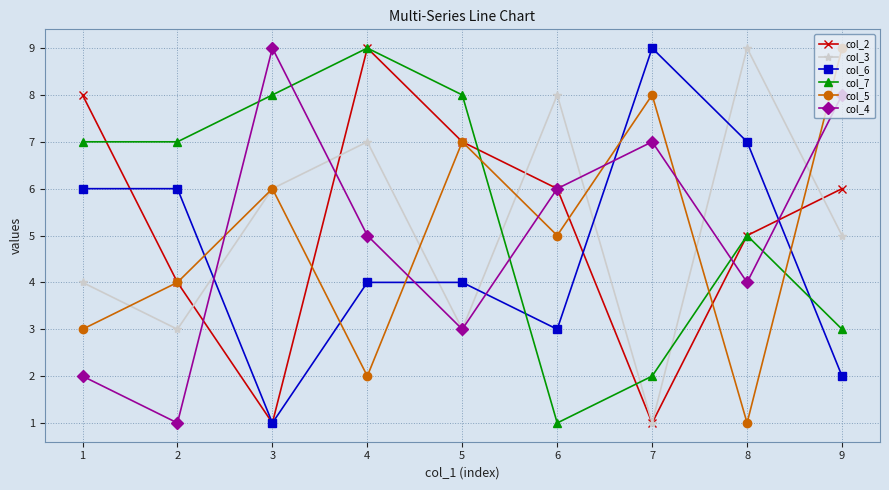

What is the value of the col_6 point at the 6th from the left?

3